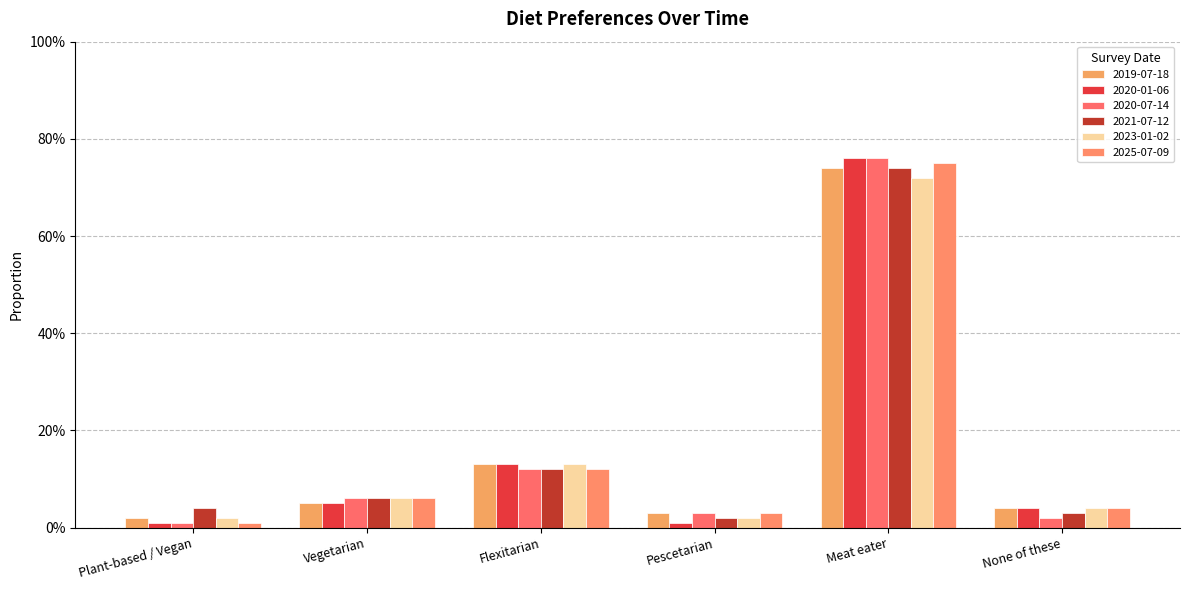

What is the maximum value for 2020-01-06?

0.8